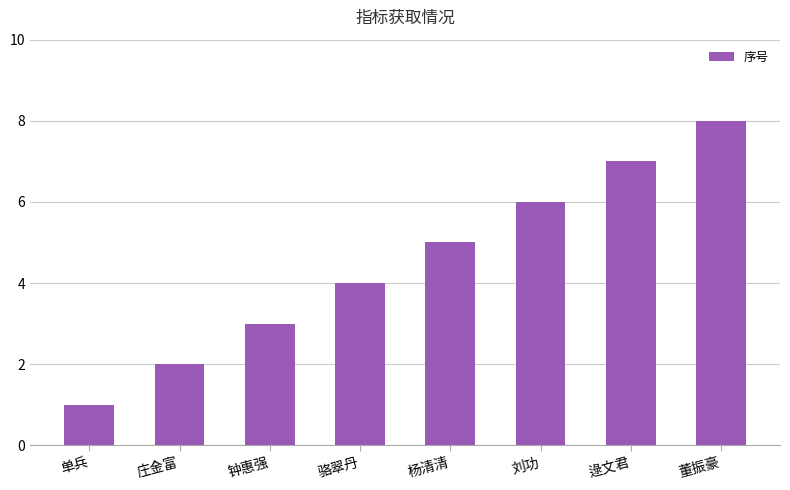

What is the difference between the maximum and second lowest values?

6